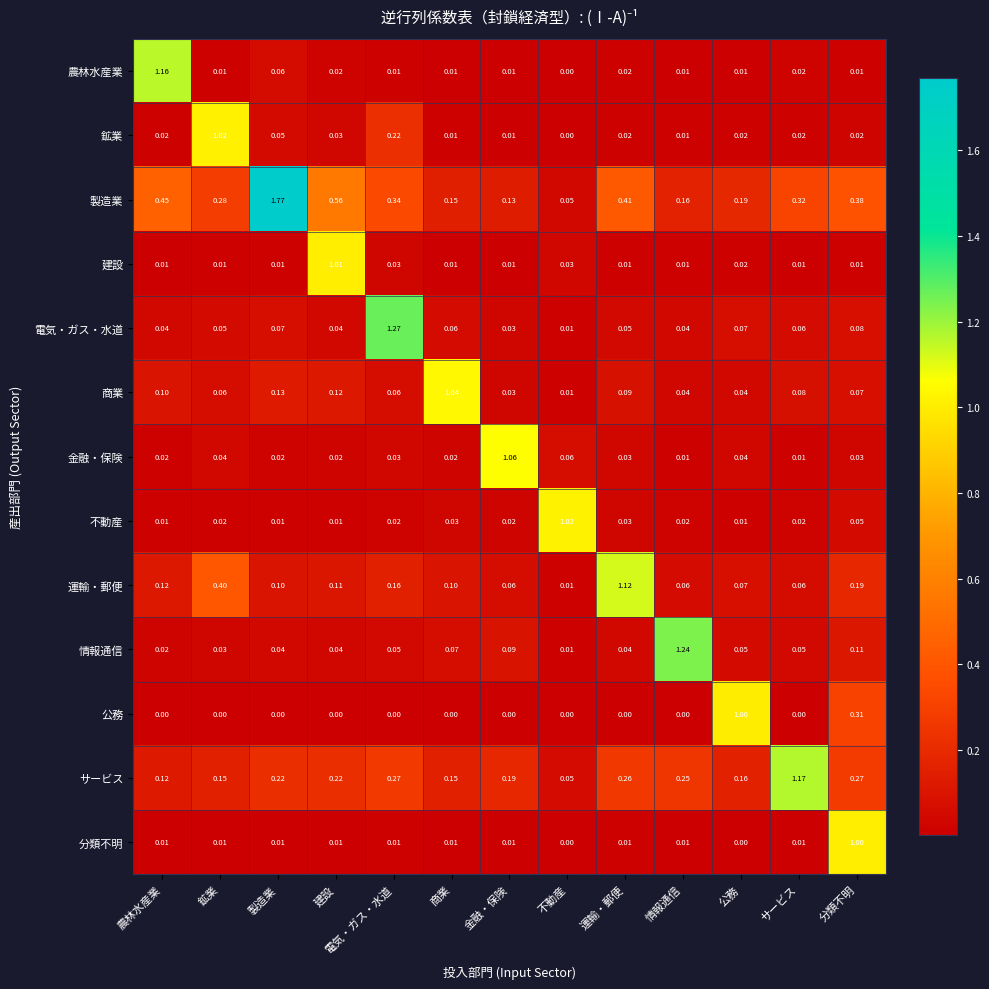

Which series has the largest range (max minus min)?

製造業